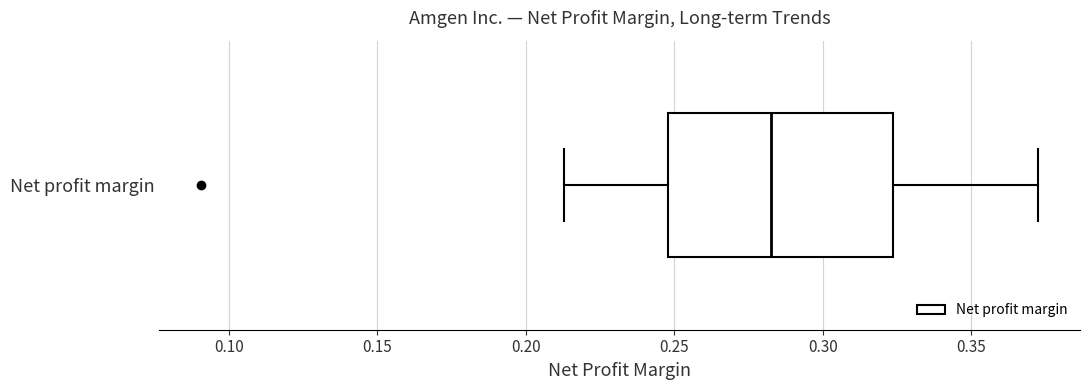

Read this box plot against the x-axis: the position of the median line, the range covered by the box, and the ends of both whiskers. The values are not printed on the chart, so give them approximately, as read against the axis.

median 0.285, box 0.250 to 0.325, whiskers 0.215 to 0.375